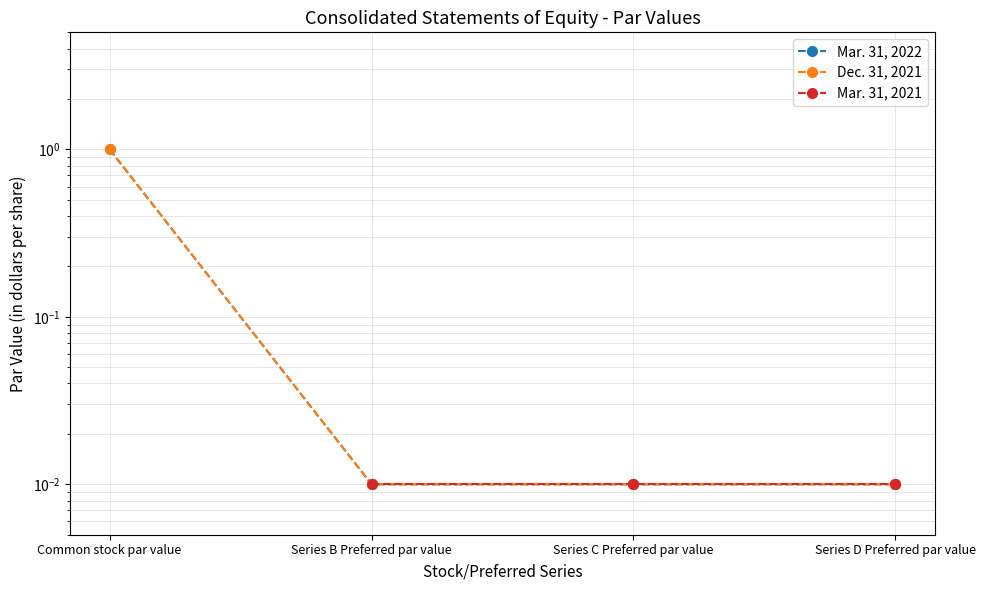

True or false: Mar. 31, 2022 and Mar. 31, 2021 intersect in this chart.

False